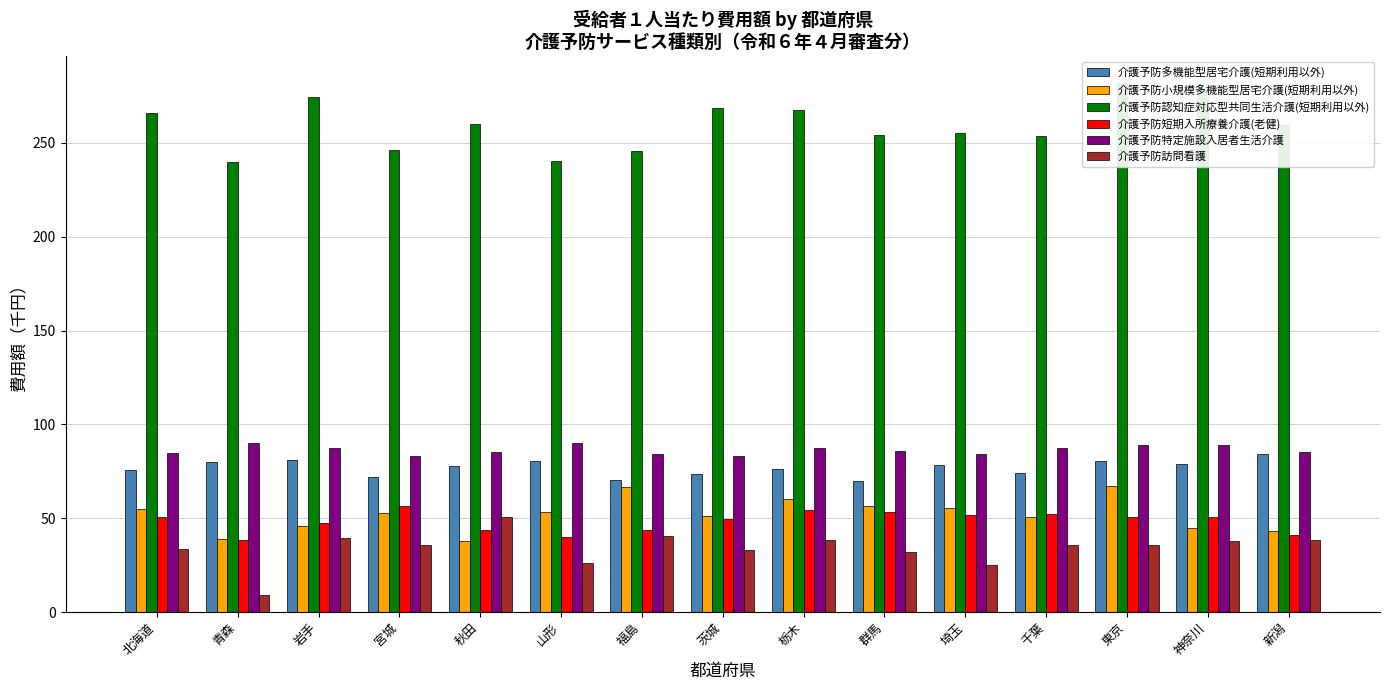

What is the smallest value displayed?

9.2